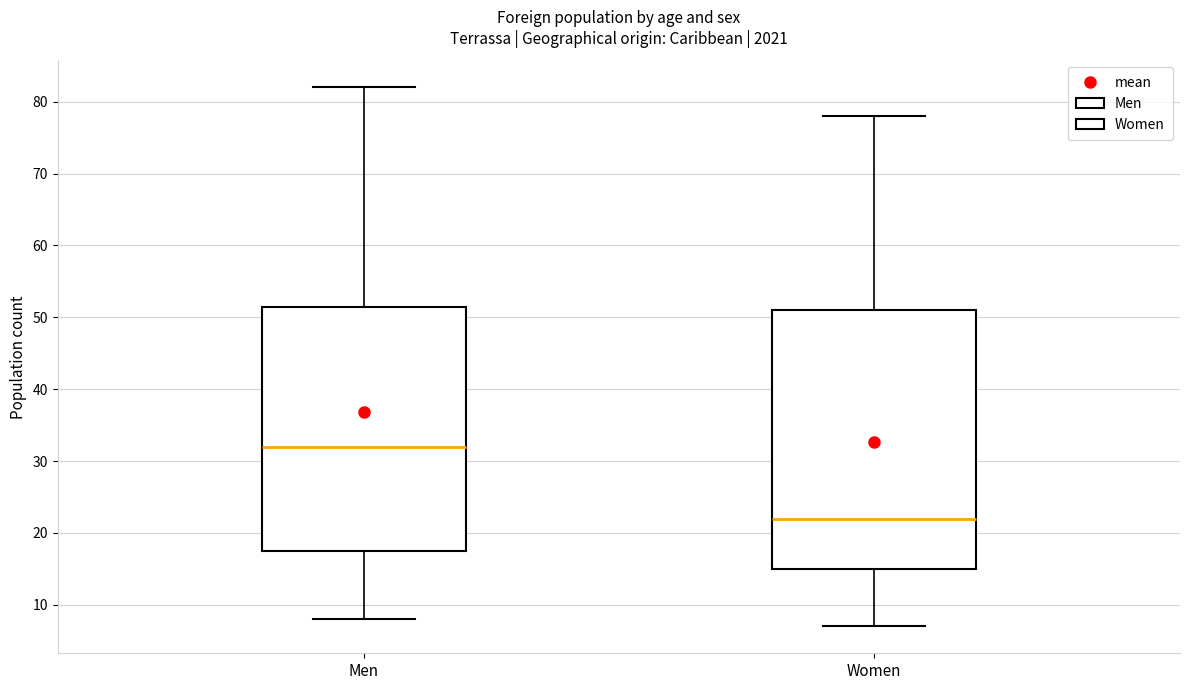

Where does the median line of the box for Men sit on the y-axis? The values are not printed on the chart, so give them approximately, as read against the axis.

32